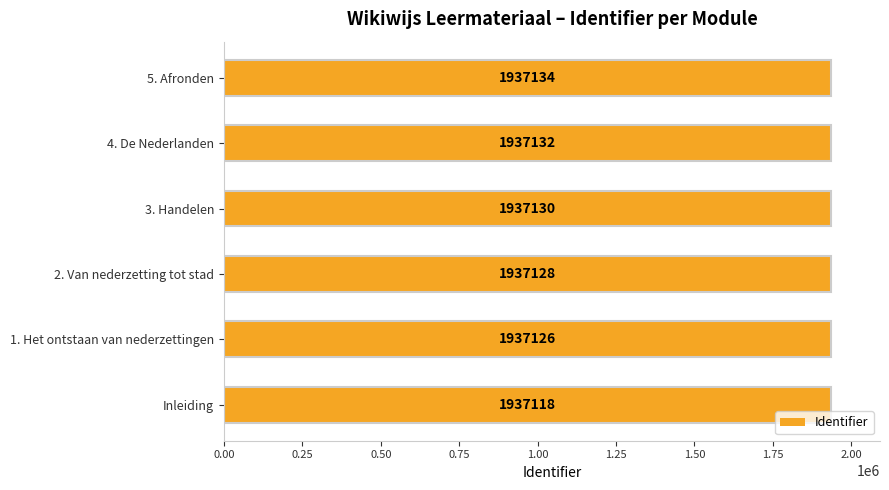

True or false: the data shows 1937126 at 1. Het ontstaan van nederzettingen.

True